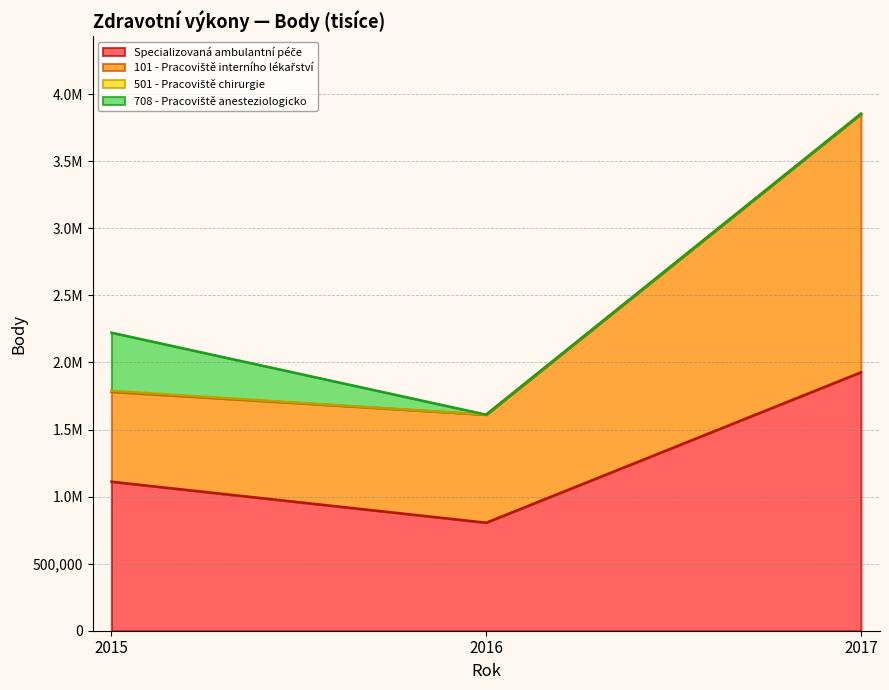

What is the difference between the highest and lowest values at 2017?

1926731.0